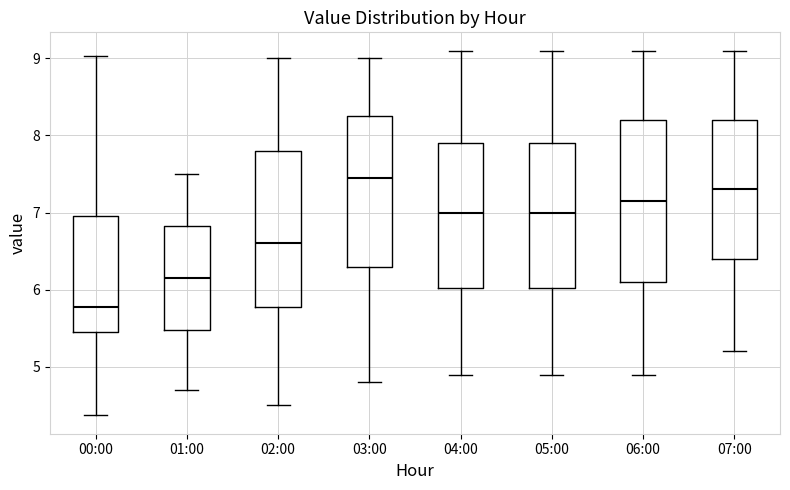

Which box has the lowest median line?

00:00